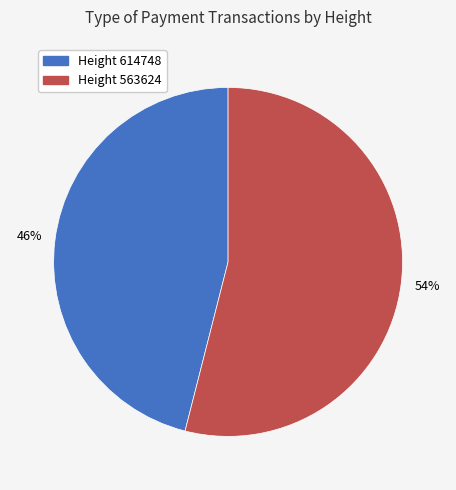

How many slices are in this pie chart?

2